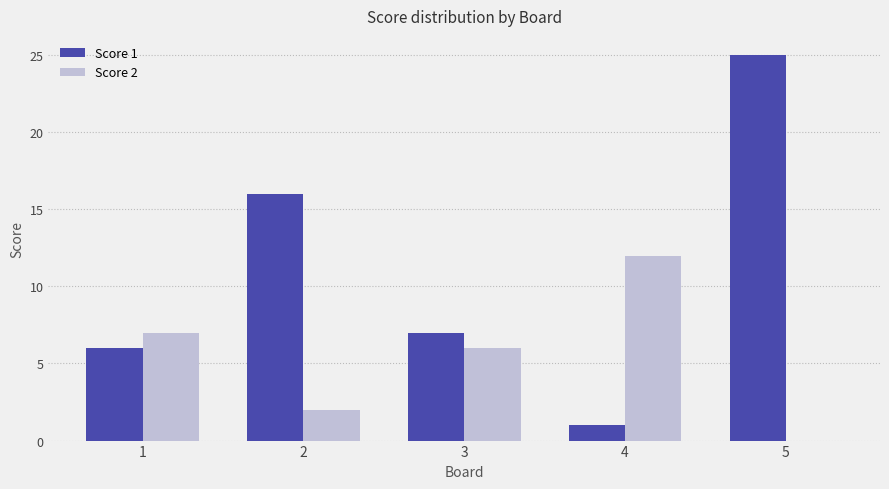

At which category is the sum across all series the highest?

5